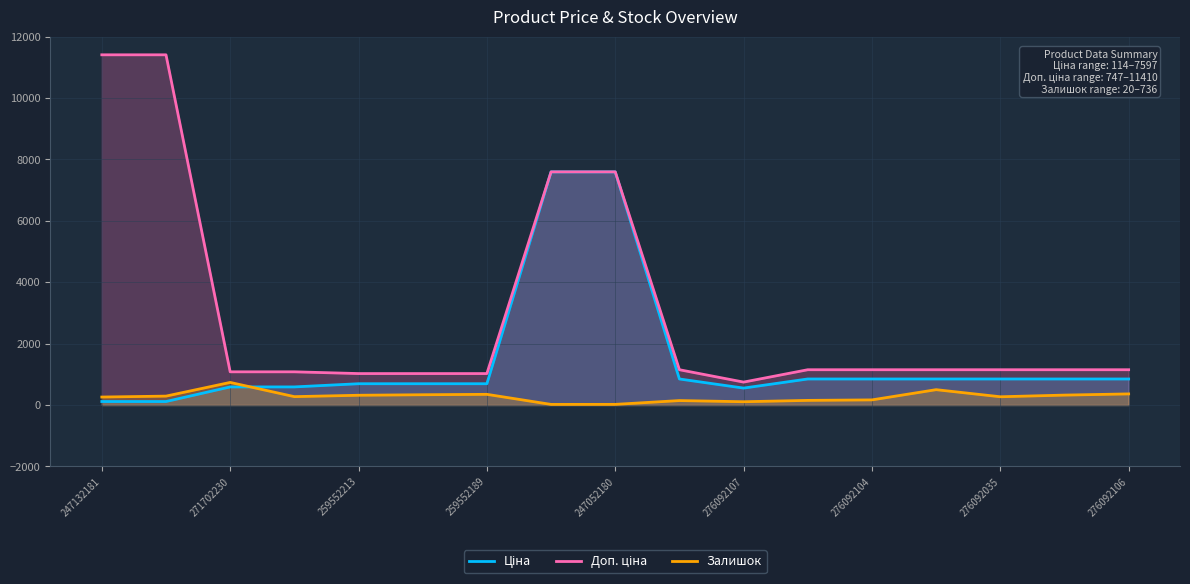

What is the total value across all series at 271702230?

2407.6